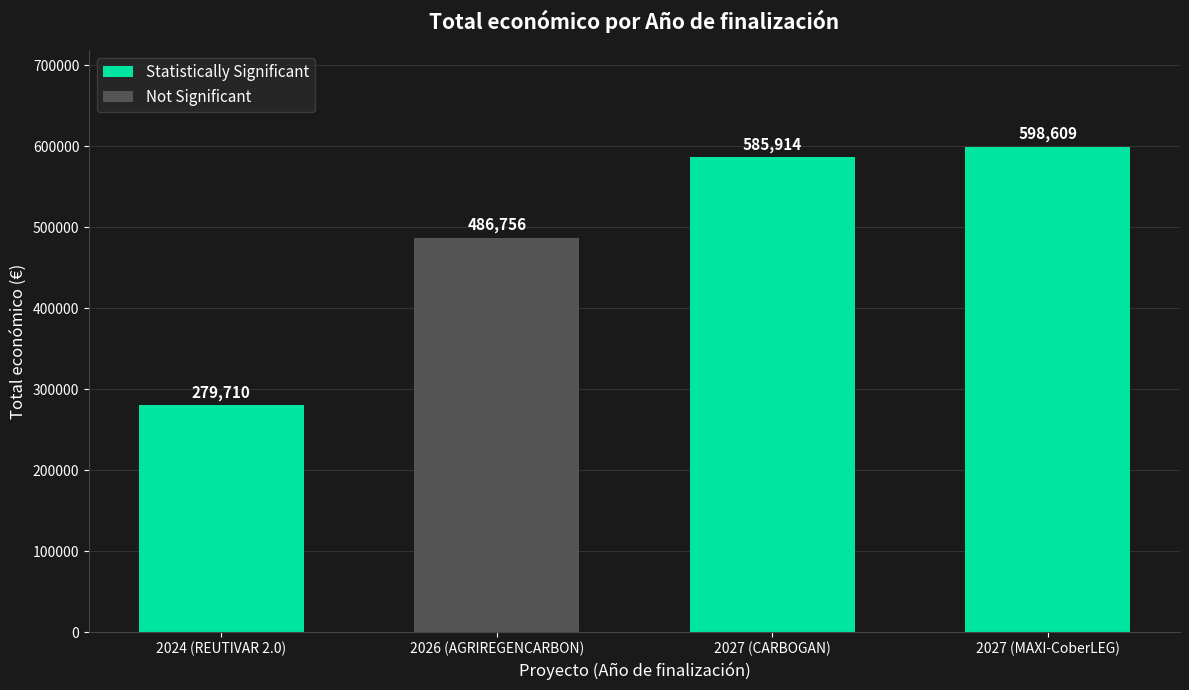

What is the maximum value for Statistically Significant?

598609